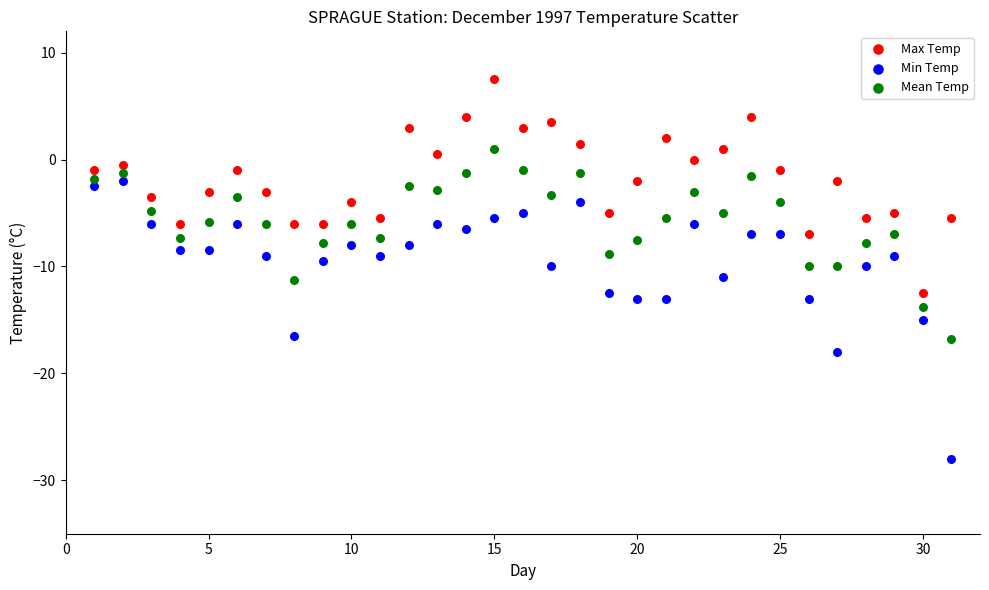

Which series contains the highest Y value?

Max Temp